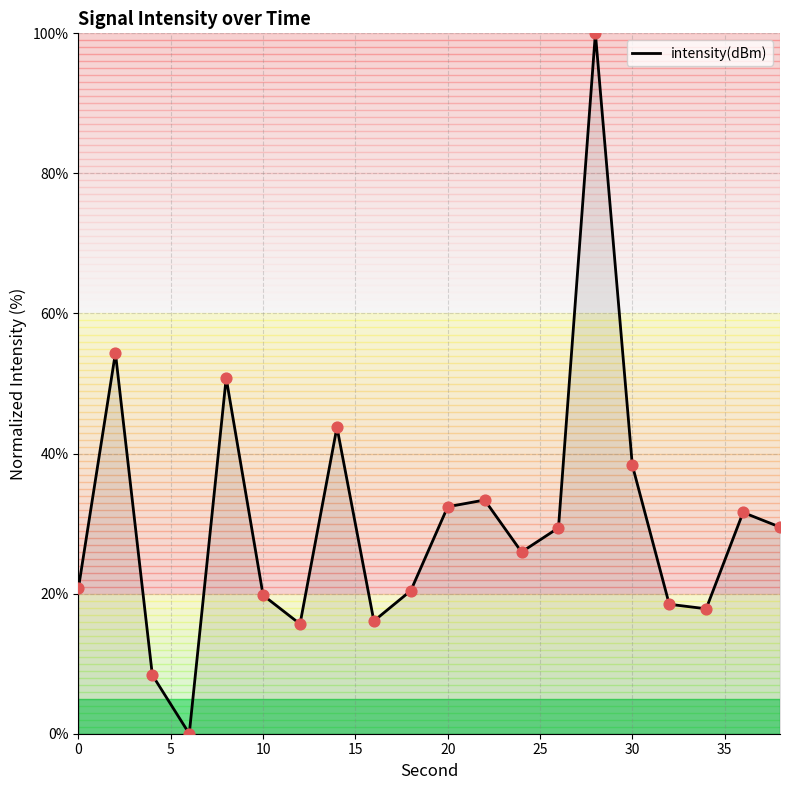

What is the difference between the maximum and minimum values?

100.0